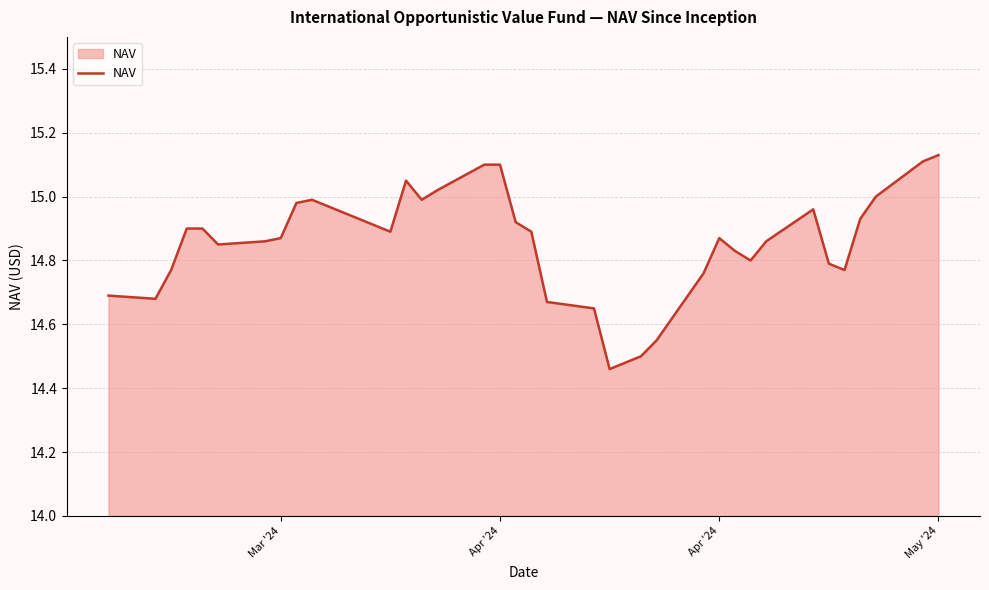

What is the difference between the maximum and minimum values?

0.7